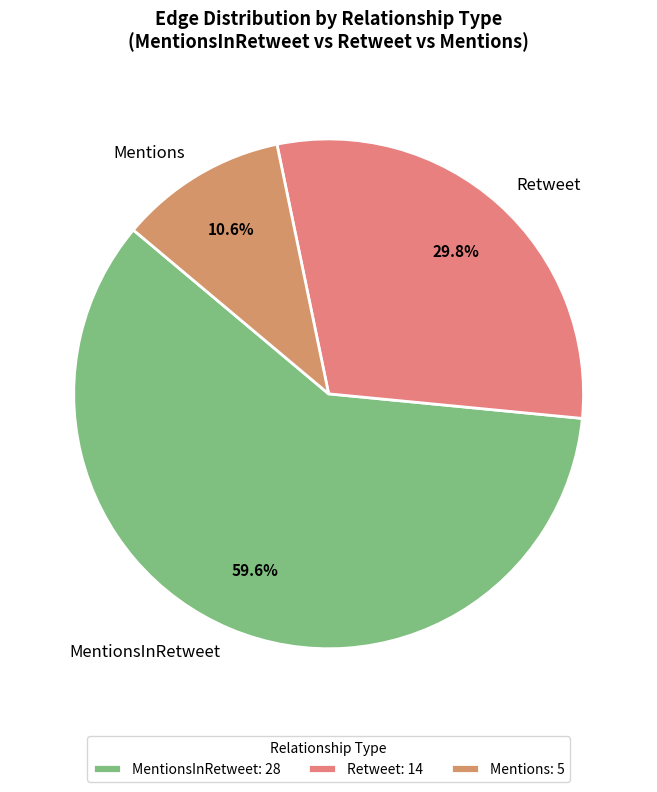

Count the number of slices in the pie.

3